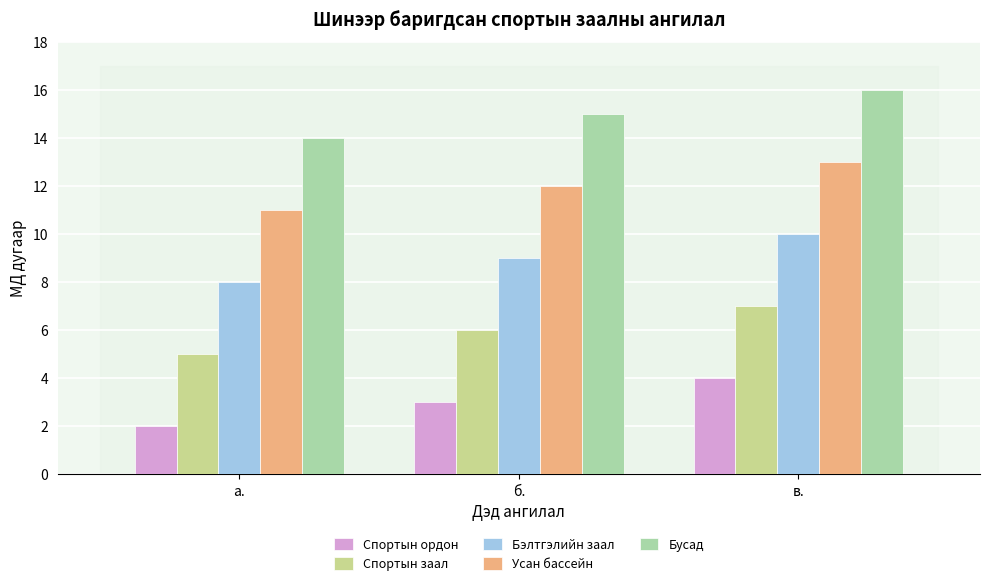

Rank the series by their average value, from lowest to highest.

Спортын ордон, Спортын заал, Бэлтгэлийн заал, Усан бассейн, Бусад